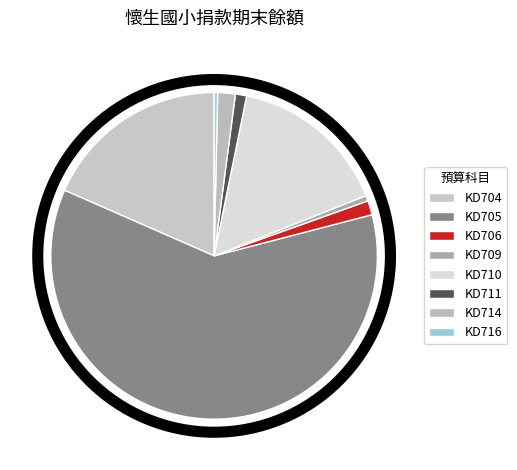

What is the largest slice in the pie chart?

KD705